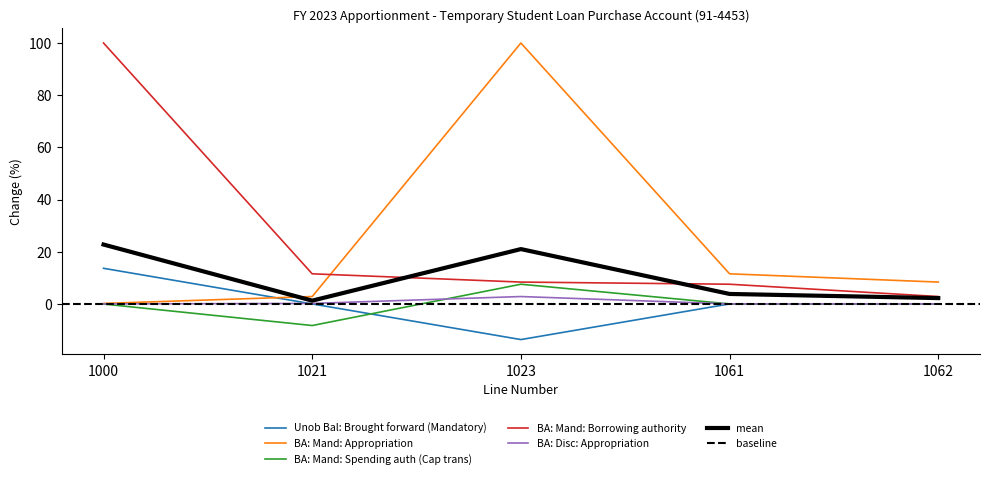

Which label corresponds to the smallest value in the chart?

1023